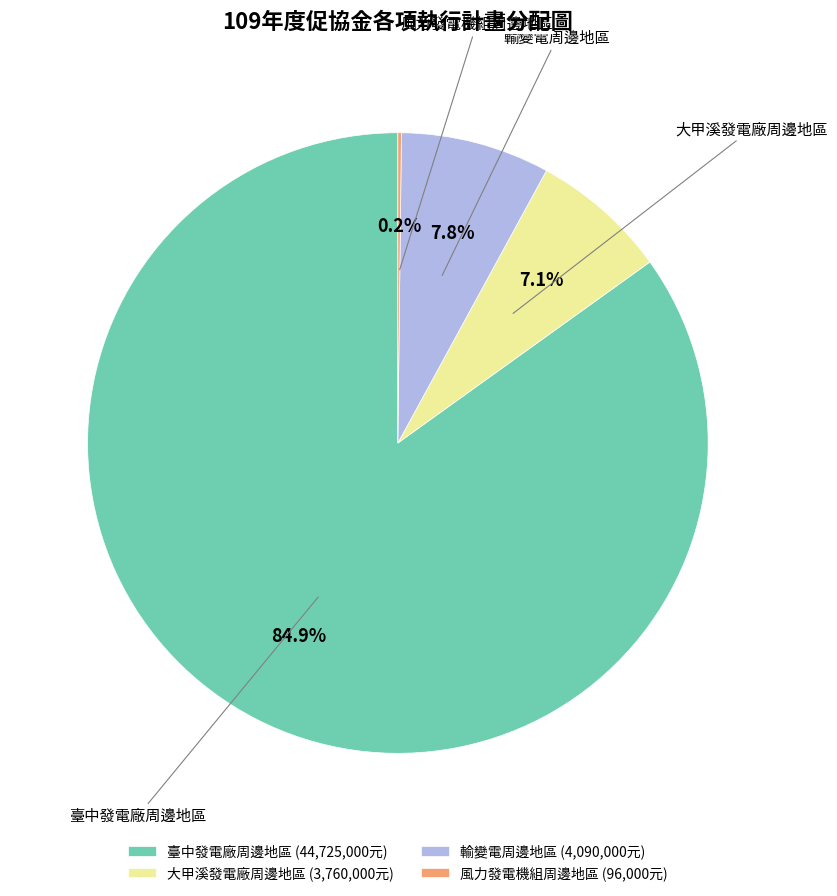

Which slice represents more than half of the pie?

臺中發電廠周邊地區